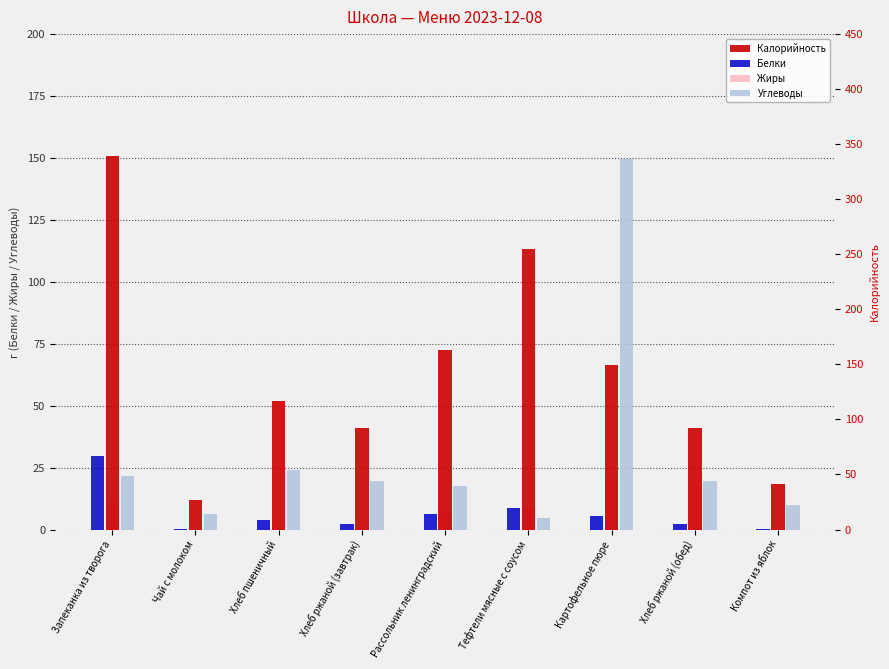

Reading right to left, transcribe all the data shown in this chart.

Белки: Компот из яблок=0.2	Хлеб ржаной (обед)=2.2	Картофельное пюре=5.3	Тефтели мясные с соусом=8.7	Рассольник ленинградский=6.2	Хлеб ржаной (завтрак)=2.2	Хлеб пшеничный=4.0	Чай с молоком=0.2	Запеканка из творога=29.7
Жиры: Компот из яблок=0.1	Хлеб ржаной (обед)=0.4	Картофельное пюре=19.8	Тефтели мясные с соусом=8.8	Рассольник ленинградский=7.5	Хлеб ржаной (завтрак)=0.4	Хлеб пшеничный=0.5	Чай с молоком=0.0	Запеканка из творога=10.7
Углеводы: Компот из яблок=9.9	Хлеб ржаной (обед)=19.8	Картофельное пюре=149.4	Тефтели мясные с соусом=4.8	Рассольник ленинградский=17.7	Хлеб ржаной (завтрак)=19.8	Хлеб пшеничный=24.1	Чай с молоком=6.4	Запеканка из творога=21.7
Калорийность: Компот из яблок=41.6	Хлеб ржаной (обед)=92.0	Картофельное пюре=149.4	Тефтели мясные с соусом=255.1	Рассольник ленинградский=163.2	Хлеб ржаной (завтрак)=92.0	Хлеб пшеничный=116.9	Чай с молоком=26.8	Запеканка из творога=339.0